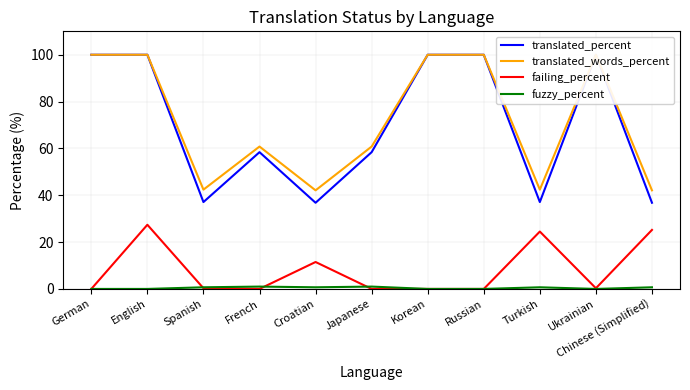

What position from the left is Chinese (Simplified)?

11